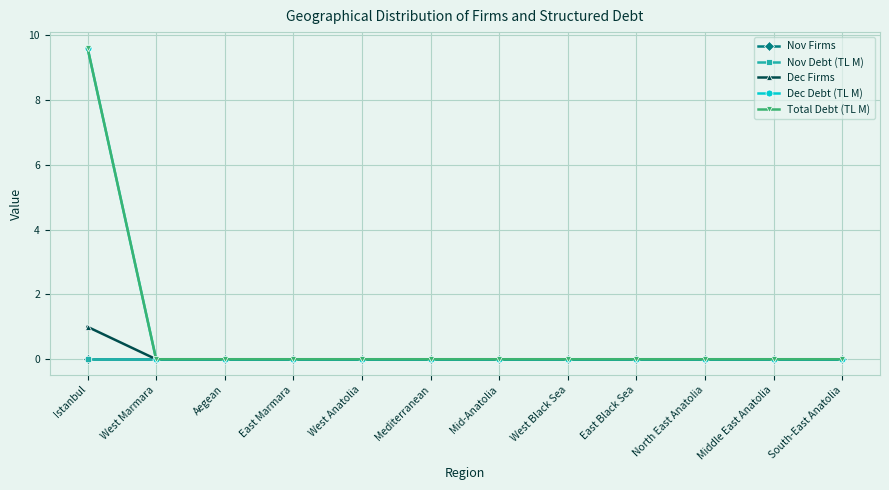

True or false: Dec Debt (TL M) and Total Debt (TL M) intersect in this chart.

False